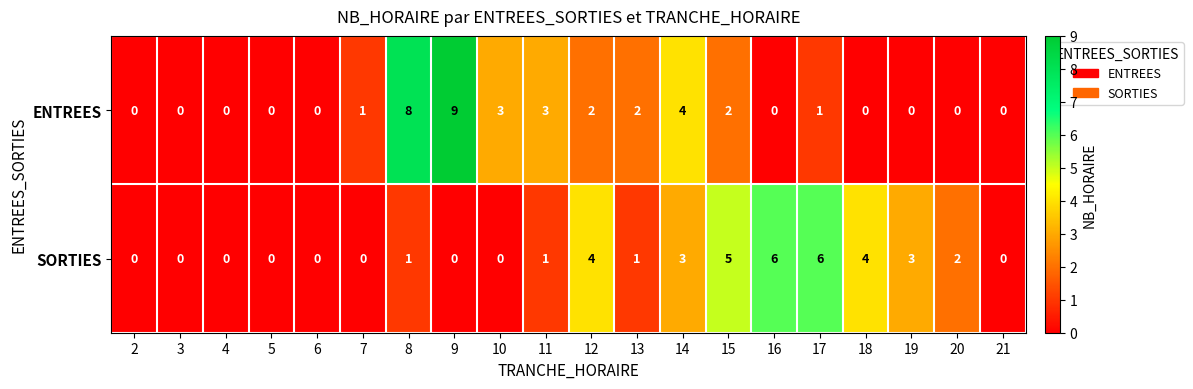

What is the total value across all series at 8?

9